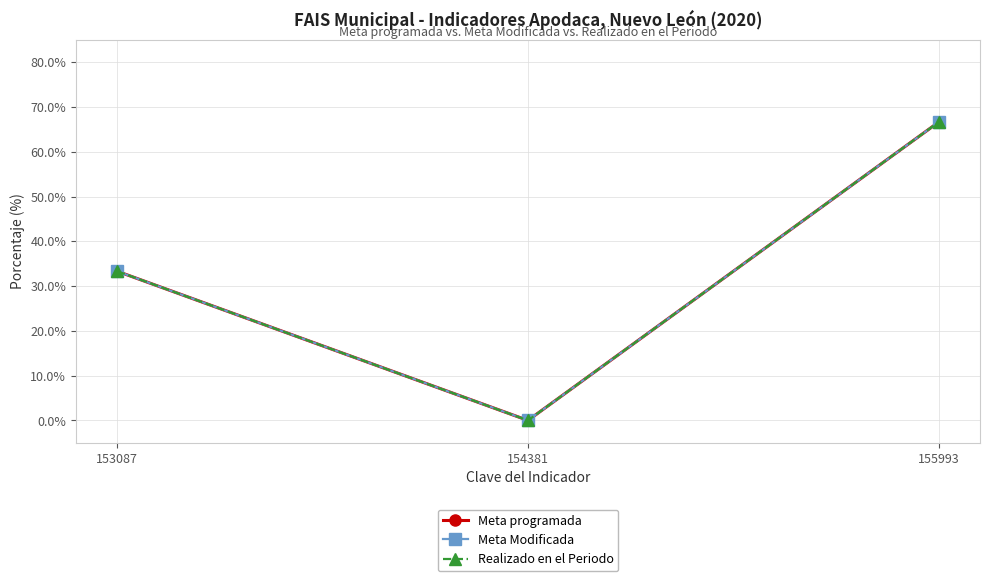

Which category has the lowest value in the Meta programada series?

154381